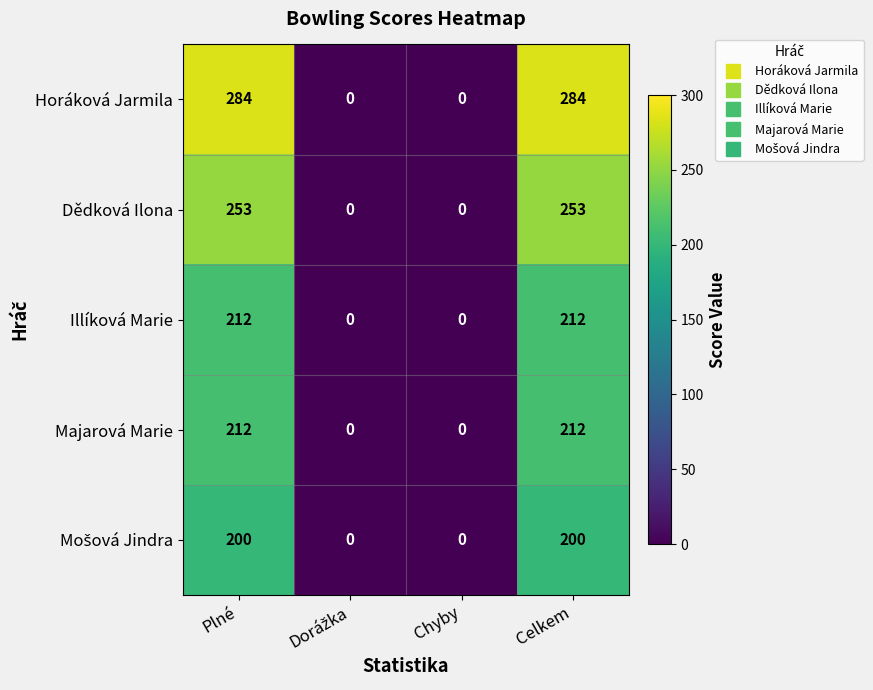

Which series has the largest total across all categories?

Horáková Jarmila